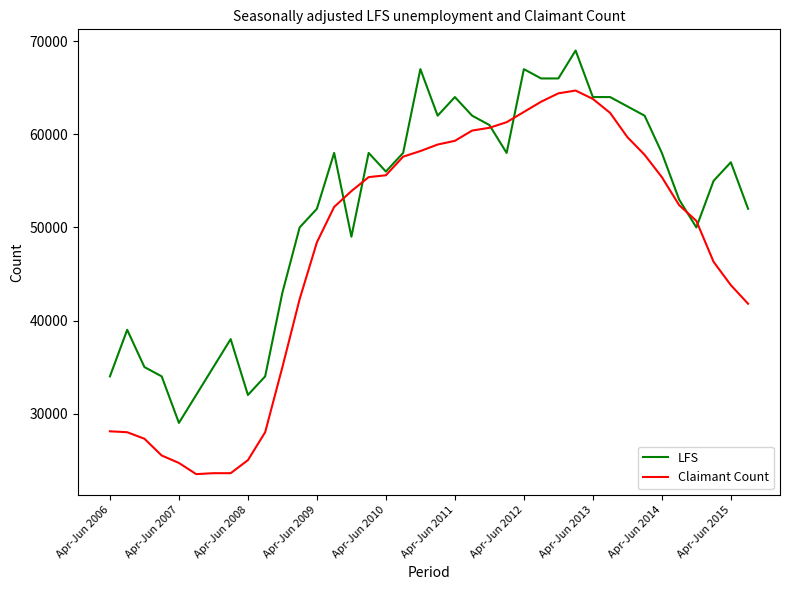

List the series in order of their peak value, lowest first.

Claimant Count, LFS